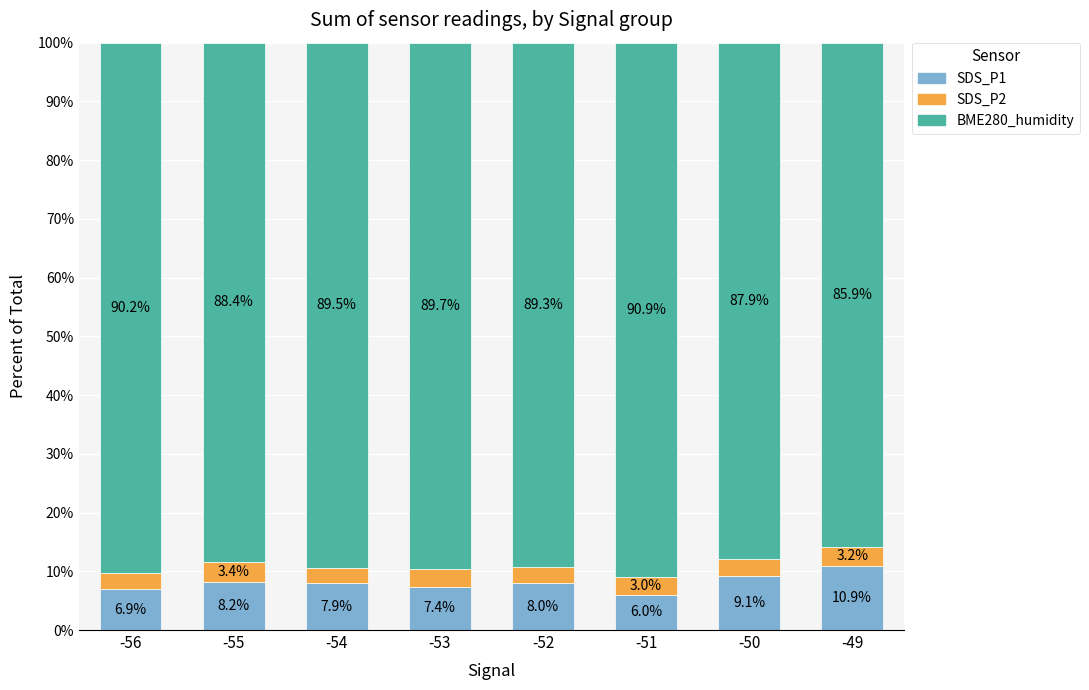

Reading left to right, transcribe the values for SDS_P1.

-56=6.9	-55=8.2	-54=7.9	-53=7.4	-52=8.0	-51=6.0	-50=9.1	-49=10.9